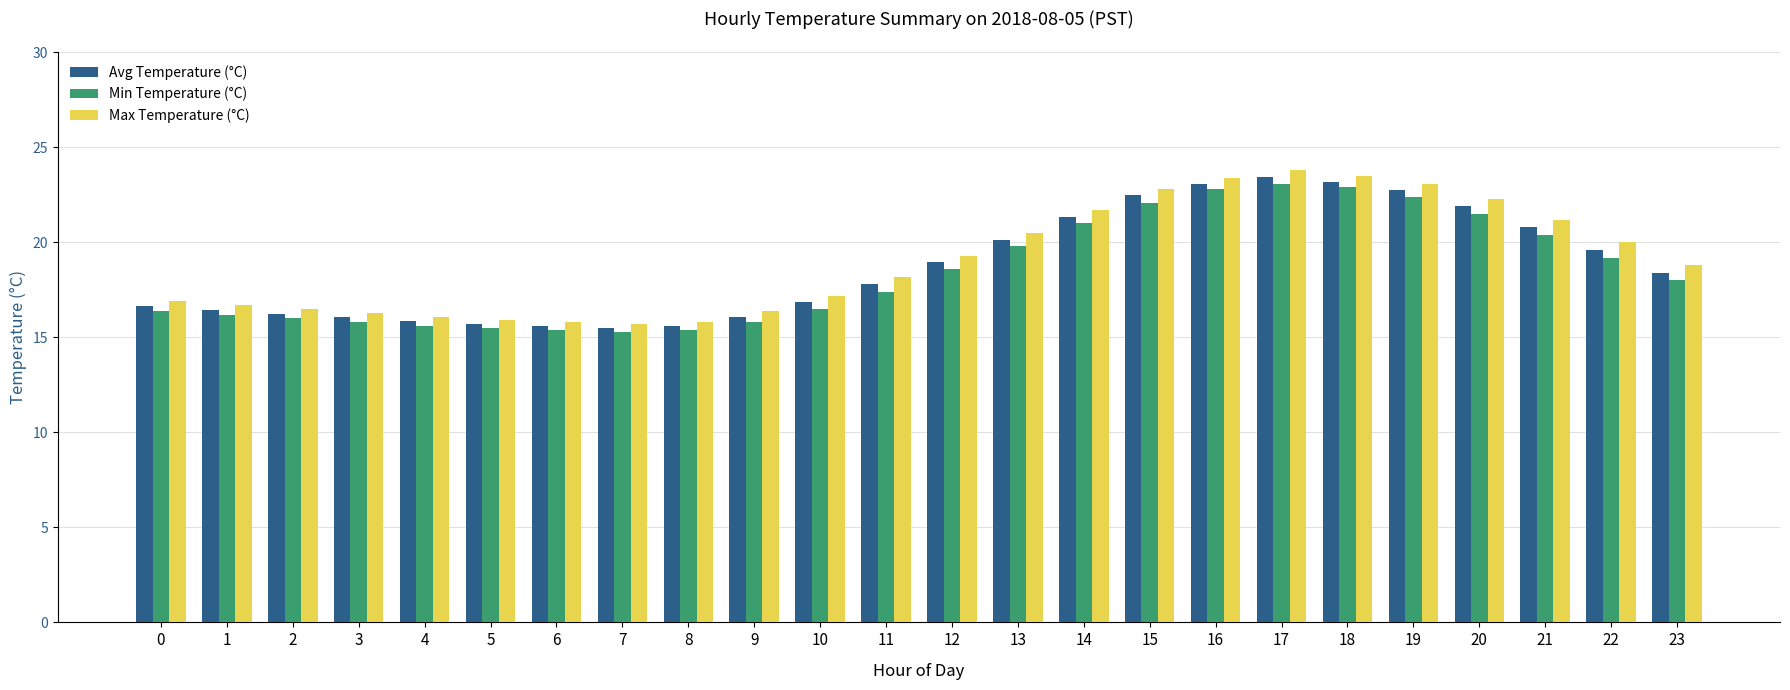

How many data points in Max Temperature (°C) are less than 18?

11